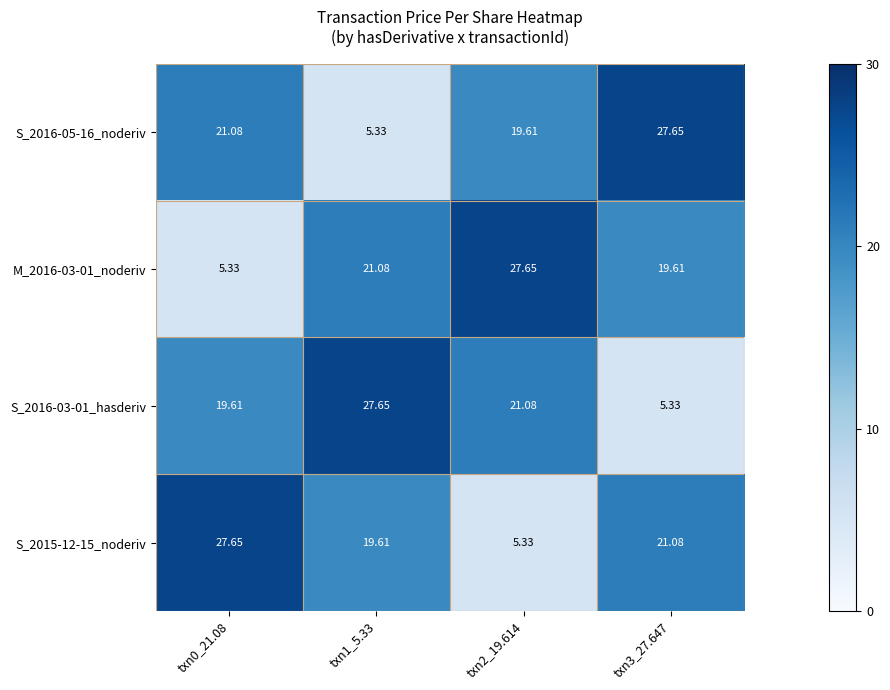

Is the value of S_2016-05-16_noderiv at txn0_21.08 greater than the value of S_2015-12-15_noderiv at txn2_19.614?

Yes